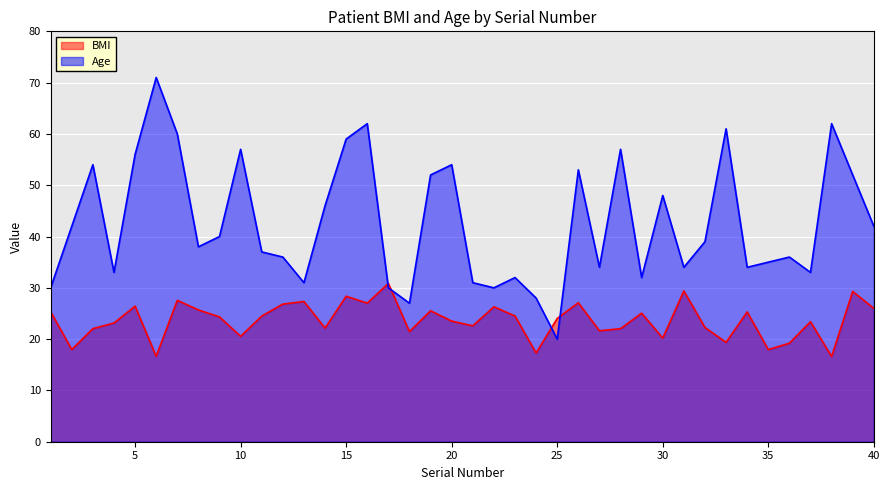

True or false: BMI has a value of 6.8 at 17.

False